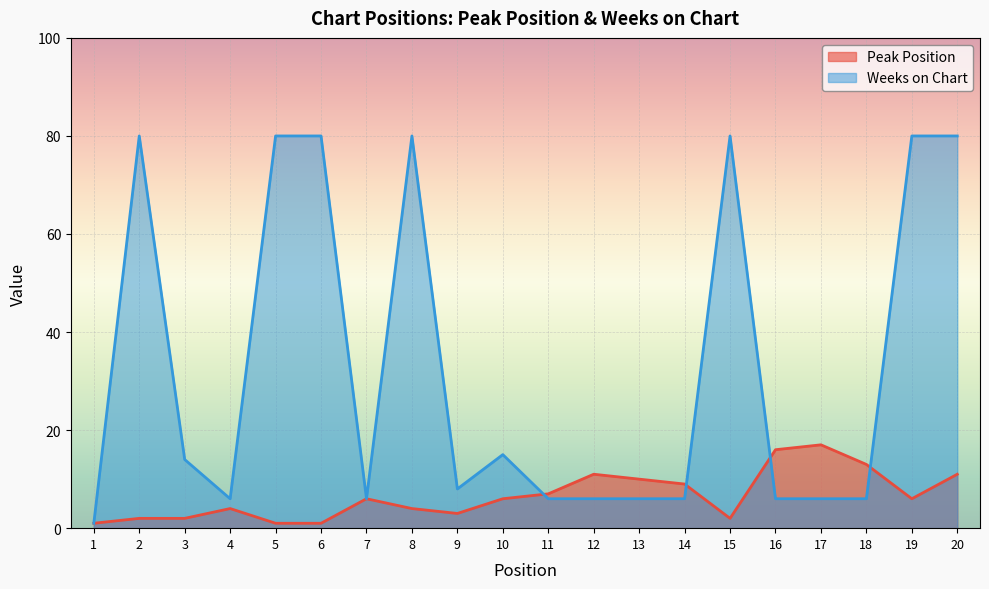

At how many categories does at least one series exceed 46?

7